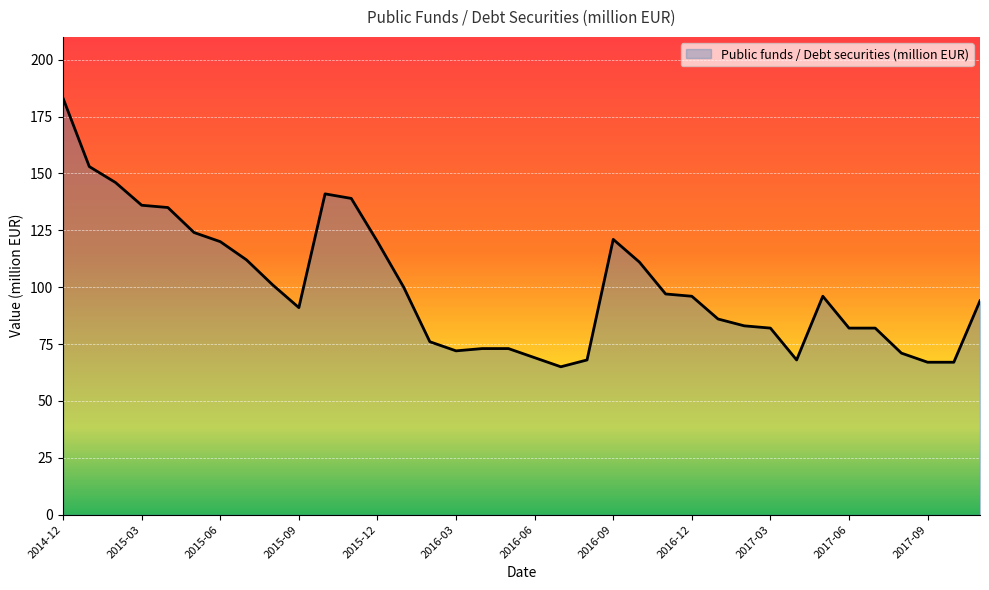

What is the difference between the maximum and minimum values?

118